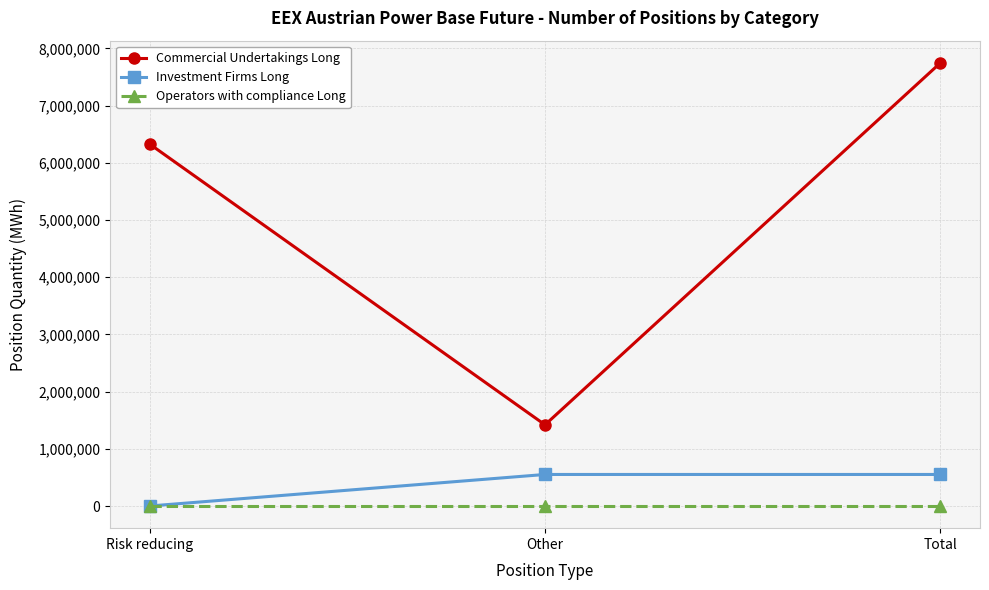

What is the label of the 1st point from the left?

Risk reducing